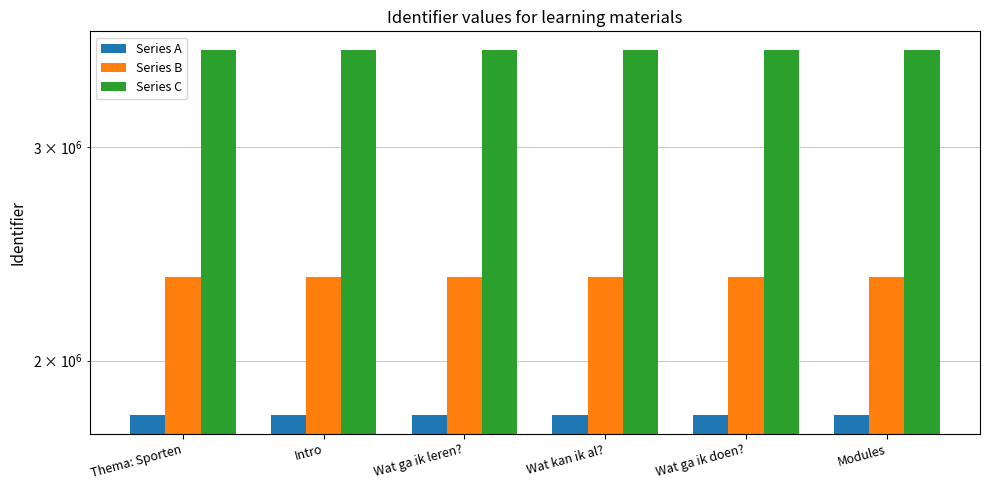

Read the Series B value at Modules.

2344464.2